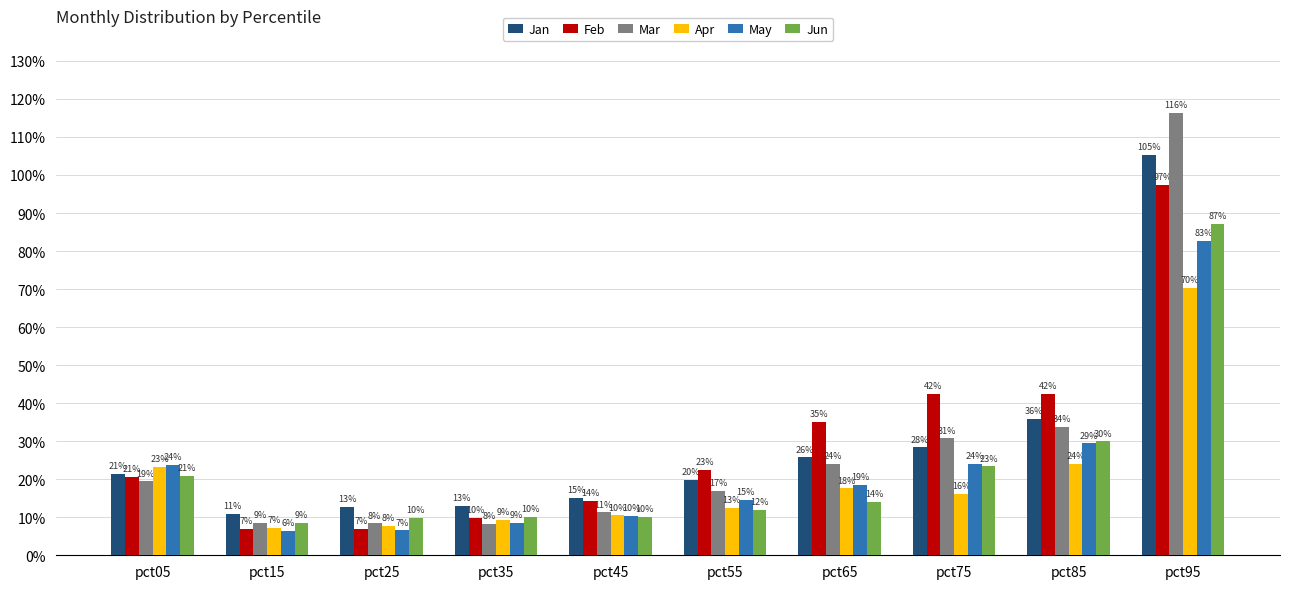

What is the smallest value displayed?

0.1